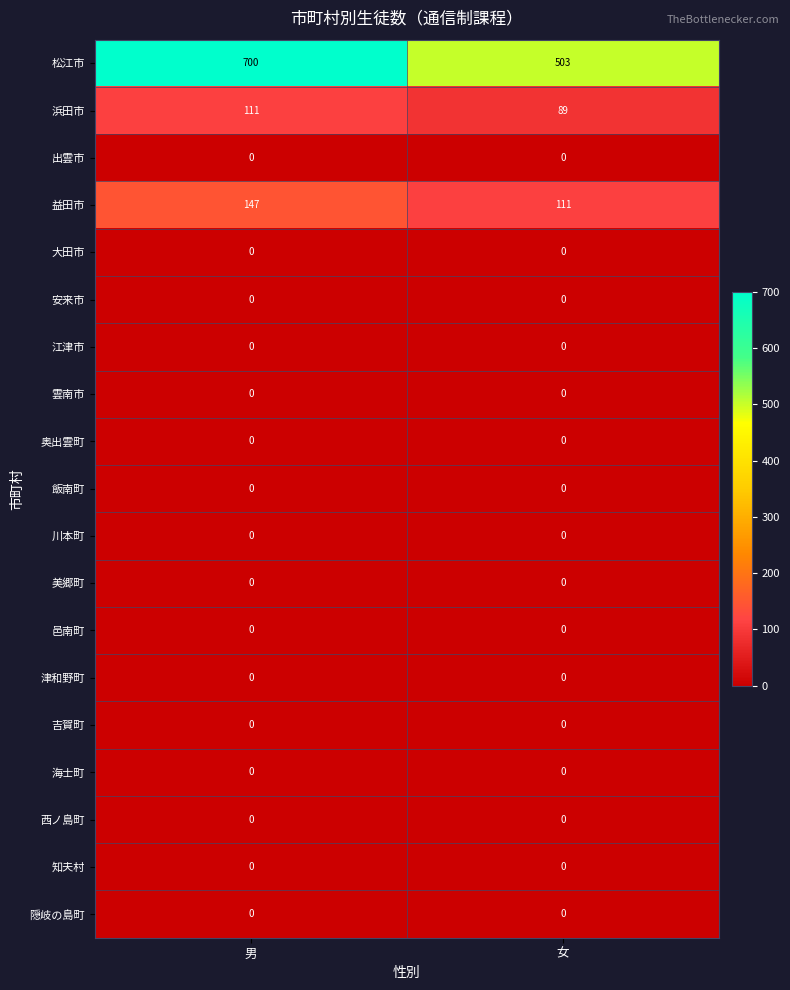

What is the sum of all 浜田市 values?

200